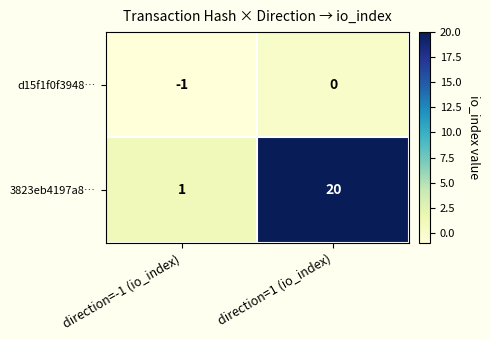

Reading left to right, transcribe all the data shown in this chart.

d15f1f0f3948…: direction=-1 (io_index)=-1	direction=1 (io_index)=0
3823eb4197a8…: direction=-1 (io_index)=1	direction=1 (io_index)=20